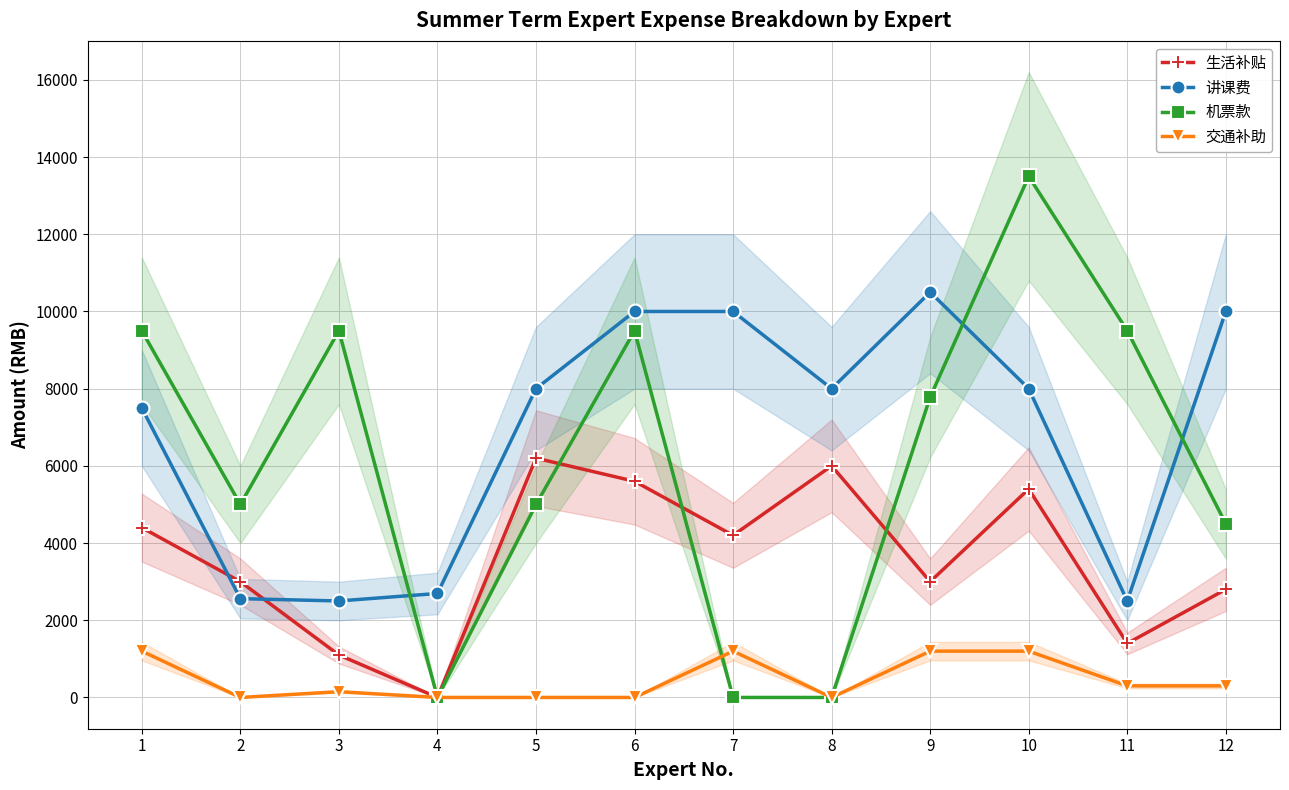

Where does the 生活补贴 series first go above 4200?

1